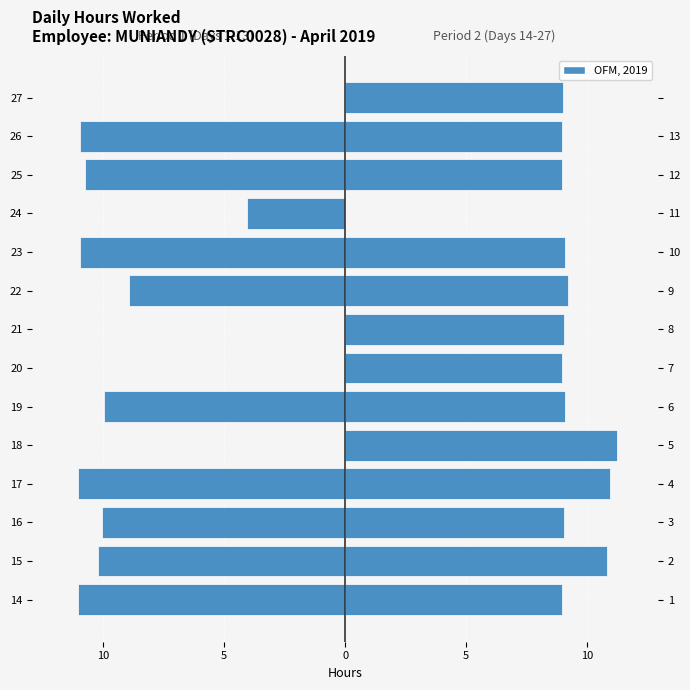

The value of Days 1-13 at 18 is 5.1. True or false?

False